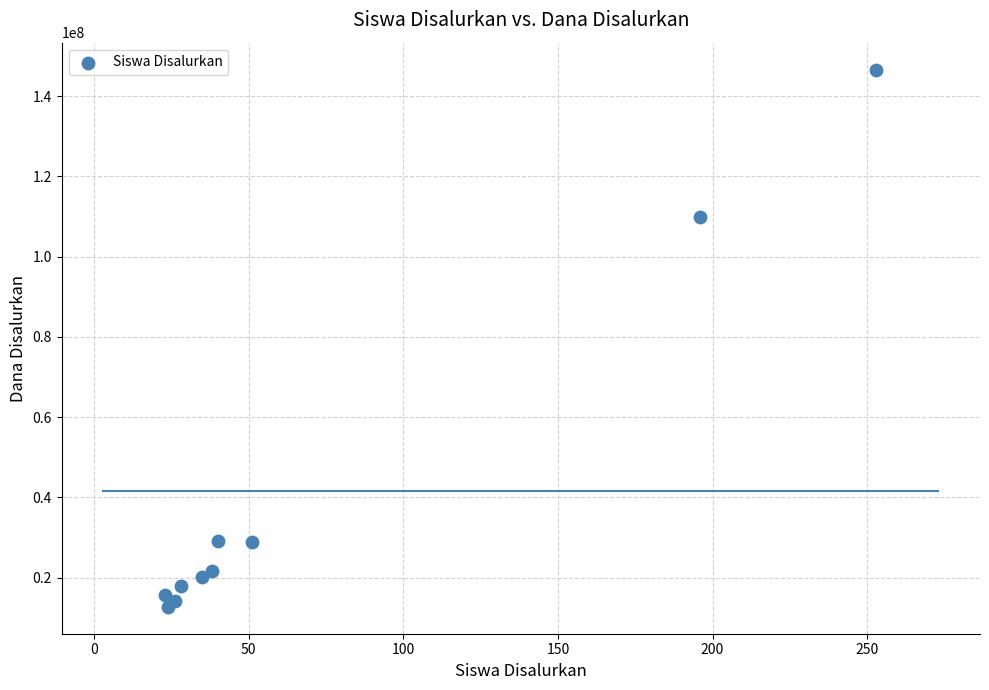

What Y value in the scatter plot is closest to 79687500?

109875000